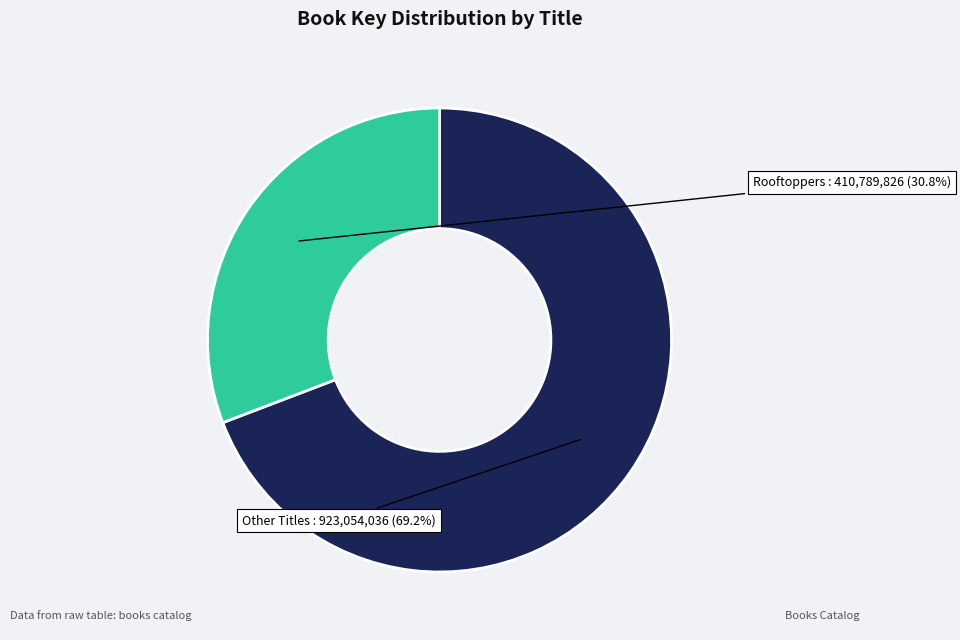

Is there a majority slice in this chart?

Yes